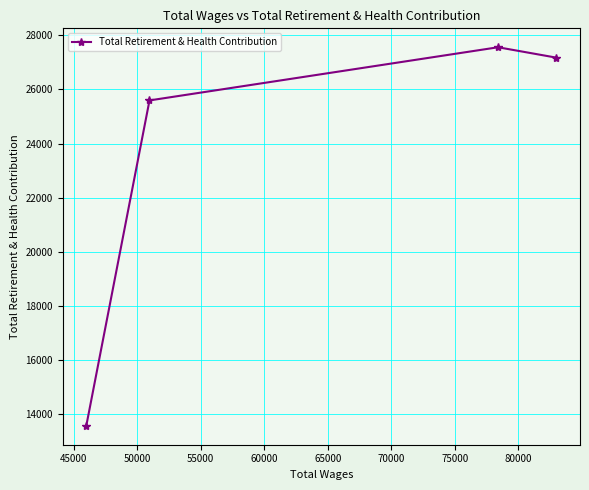

What is the greatest value displayed?

27561